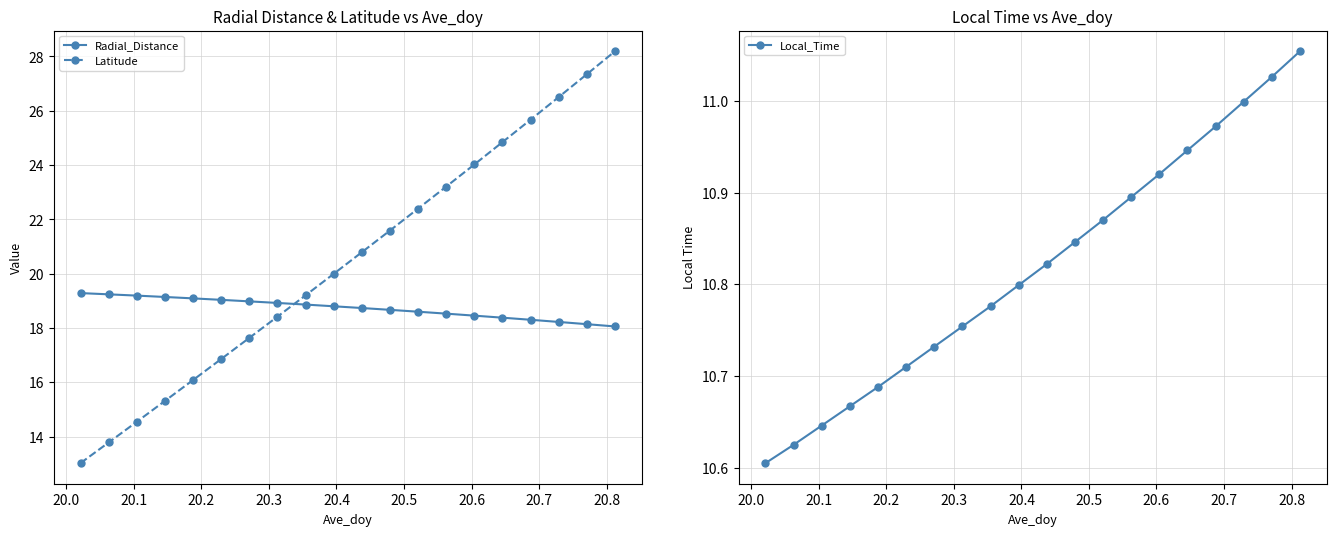

How many times do Latitude and Radial_Distance cross each other?

1